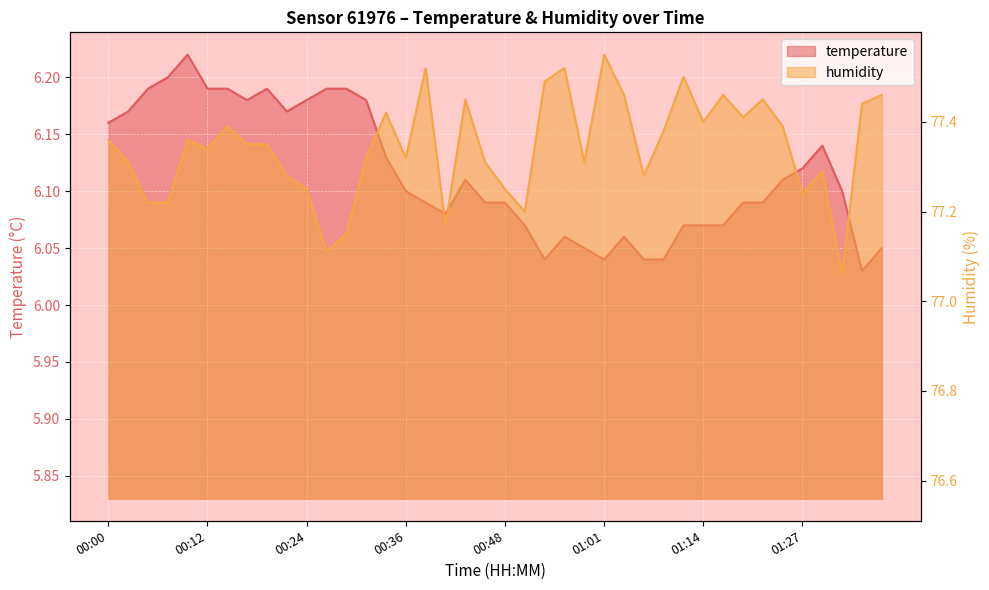

What is the maximum value for humidity?

77.5